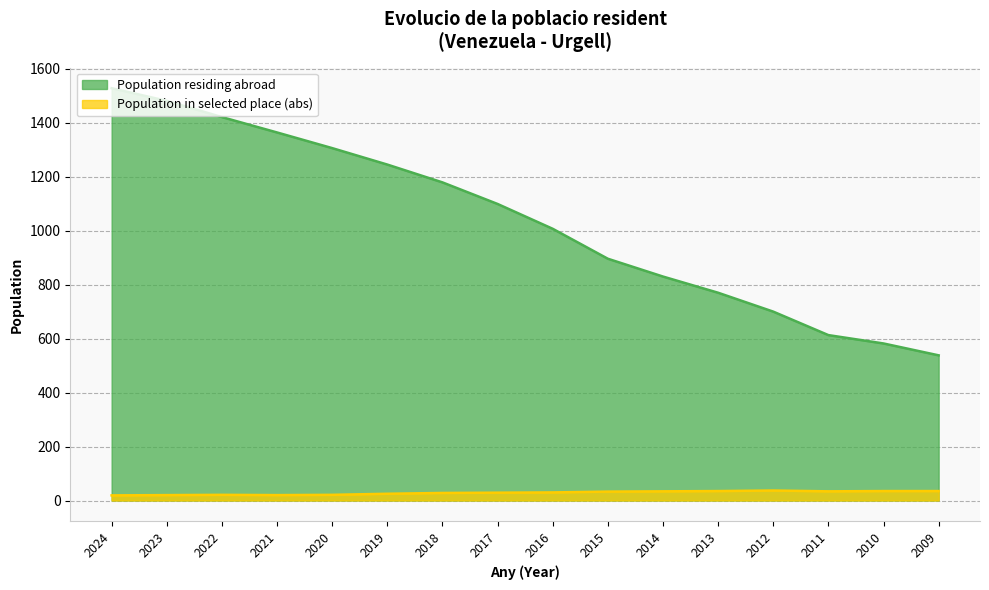

The Population residing abroad series shows 1421 at 2022. True or false?

True